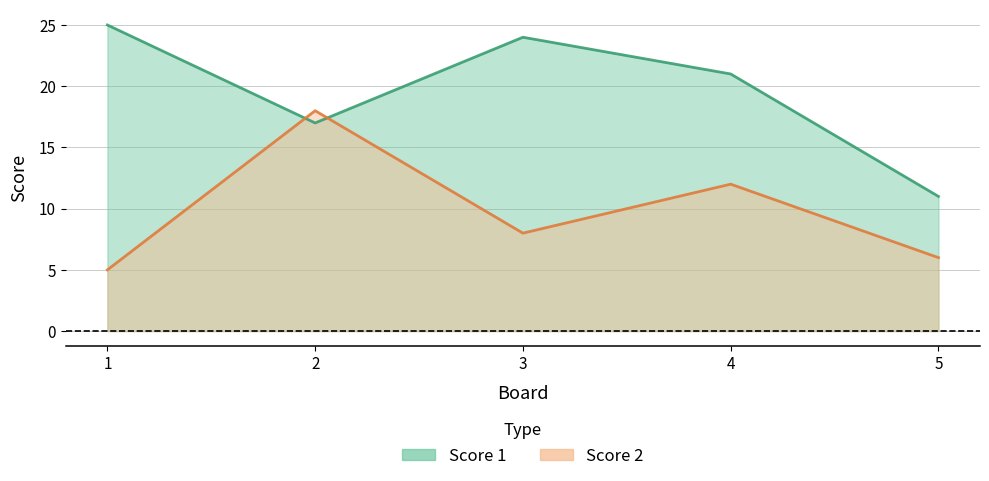

What is the value of the Score 2 point at the 4th from the left?

12